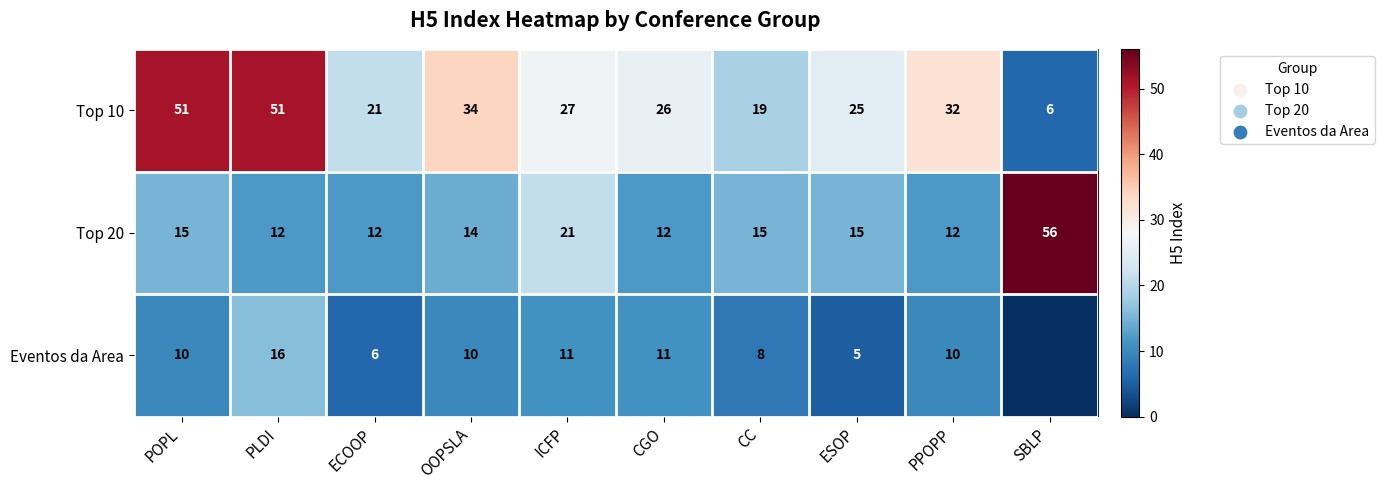

What is the difference between the highest and lowest values at CGO?

15